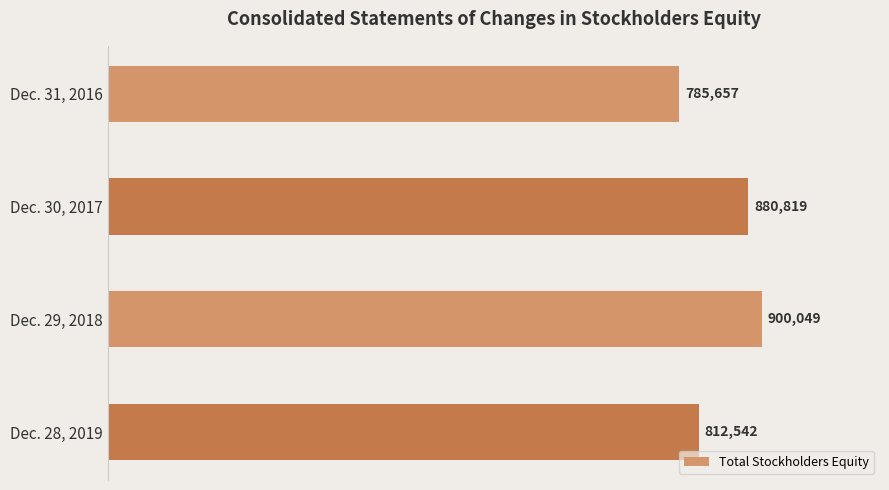

Are the bars horizontal?

Yes